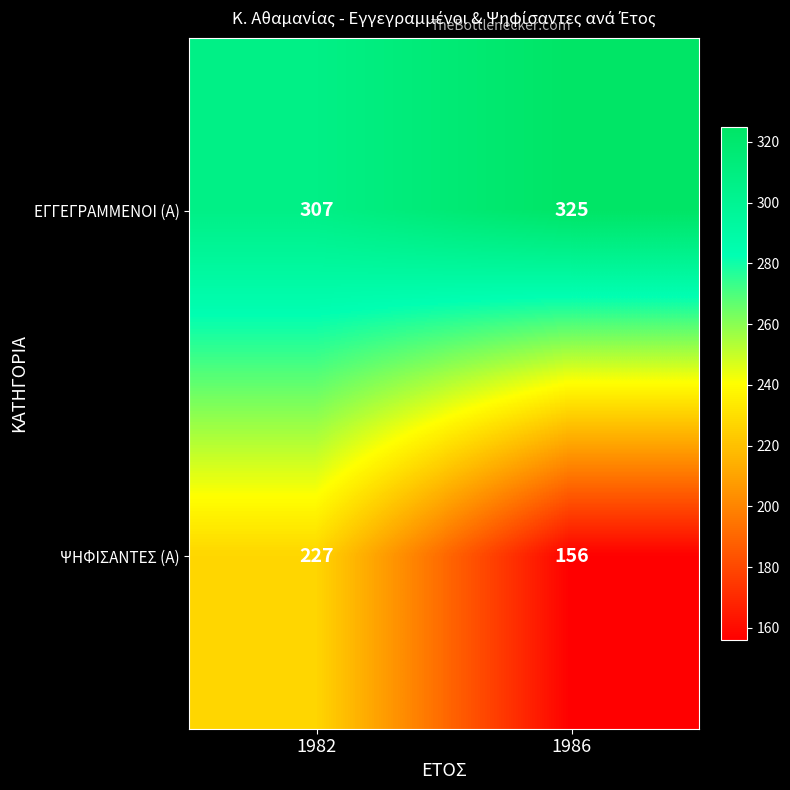

List the series in order of their overall mean, highest first.

ΕΓΓΕΓΡΑΜΜΕΝΟΙ (Α), ΨΗΦΙΣΑΝΤΕΣ (Α)